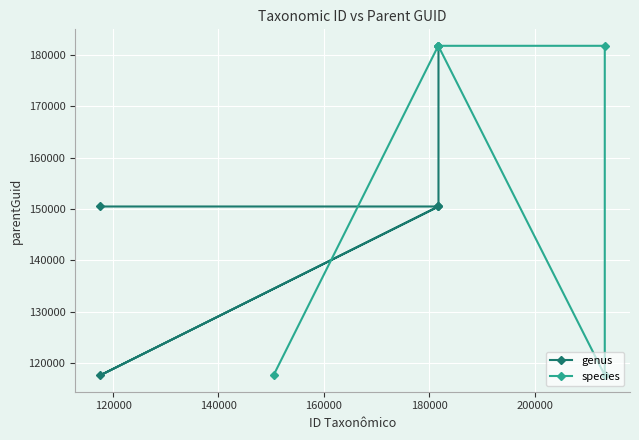

What is the lowest value of the genus series?

117595